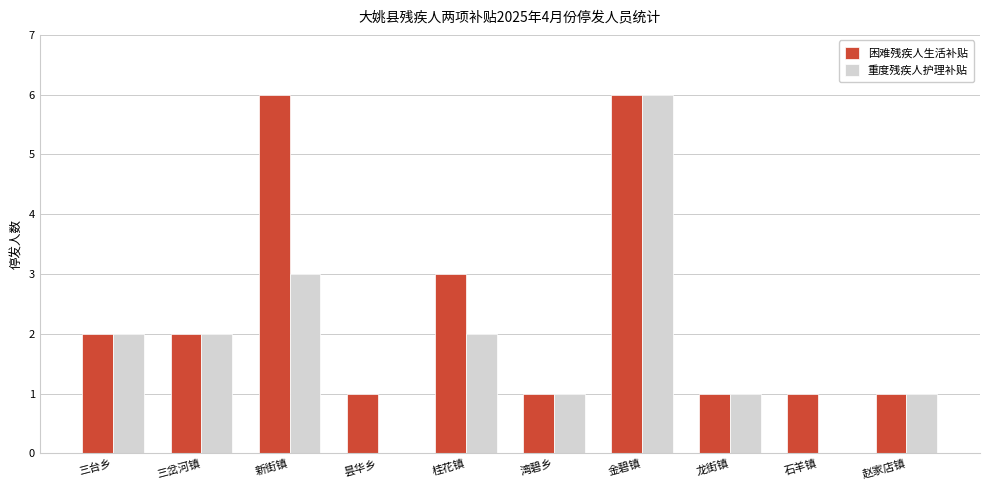

What is the average value of the 重度残疾人护理补贴 series?

2